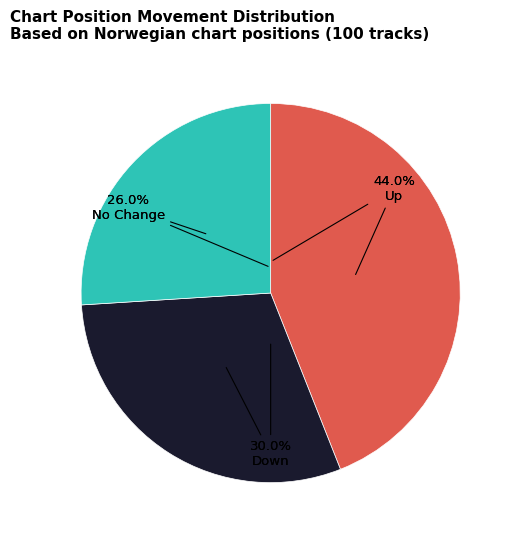

Combined, do down and - account for over 50%?

Yes